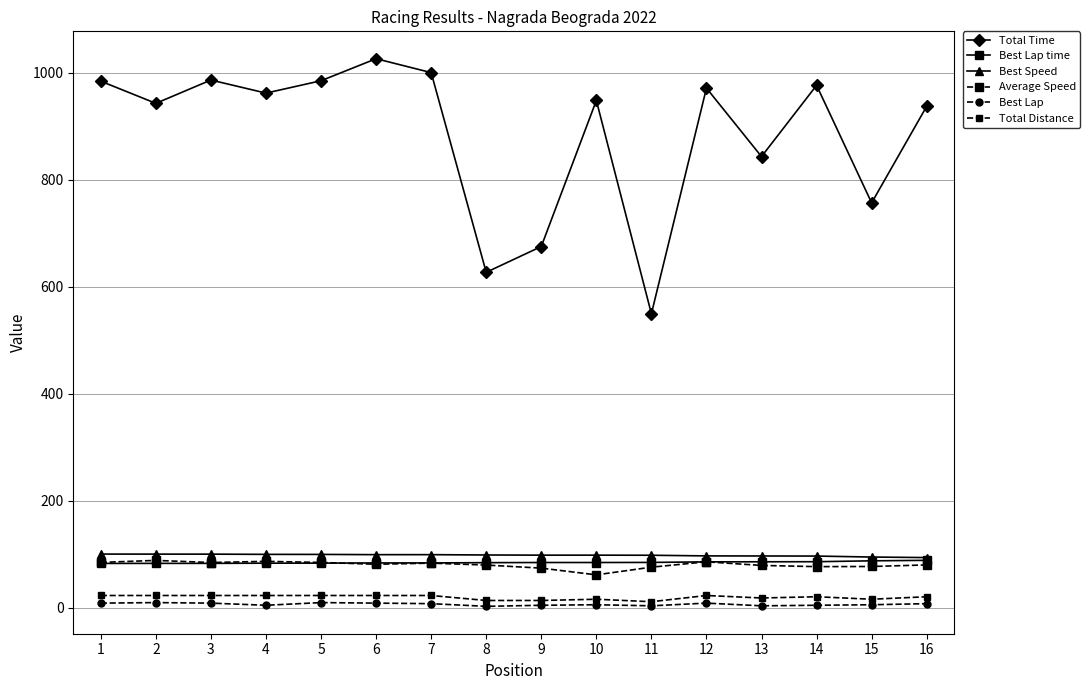

The value of Total Distance at 10 is 10.9. True or false?

False